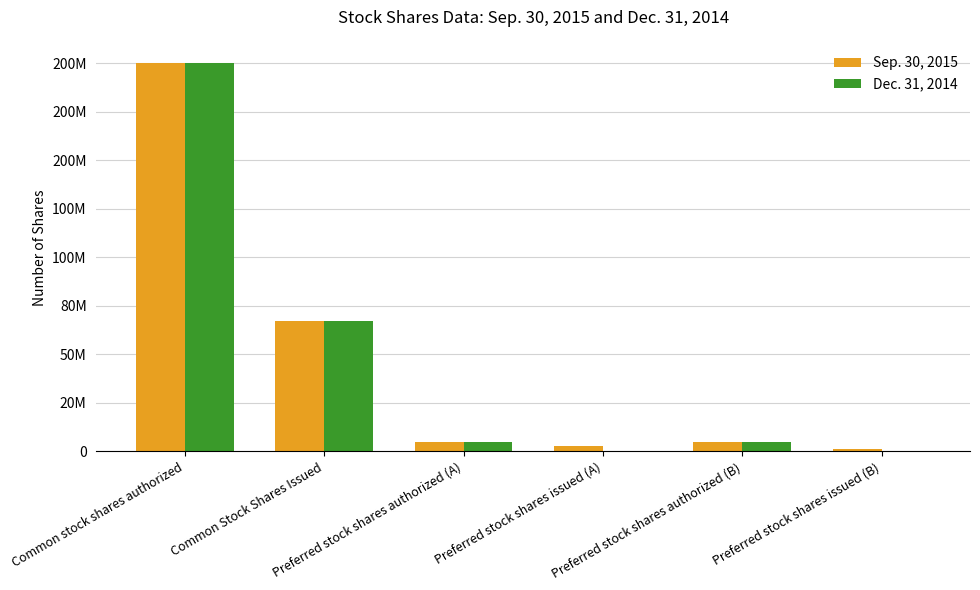

Where is Sep. 30, 2015 nearest to the value 100500001?

Common Stock Shares Issued